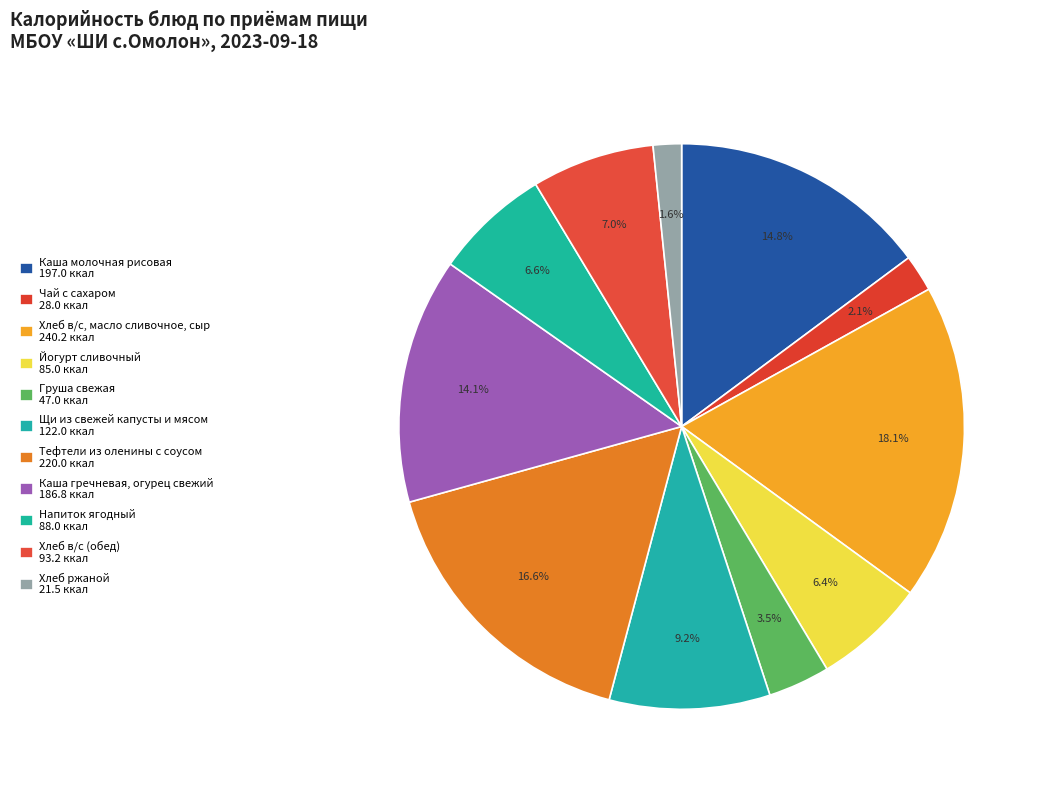

Rank the categories by value from lowest to highest.

Хлеб ржаной, Чай с сахаром, Груша свежая, Йогурт сливочный, Напиток ягодный, Хлеб в/с (обед), Щи из свежей капусты и мясом, Каша гречневая, огурец свежий, Каша молочная рисовая, Тефтели из оленины с соусом, Хлеб в/с, масло сливочное, сыр